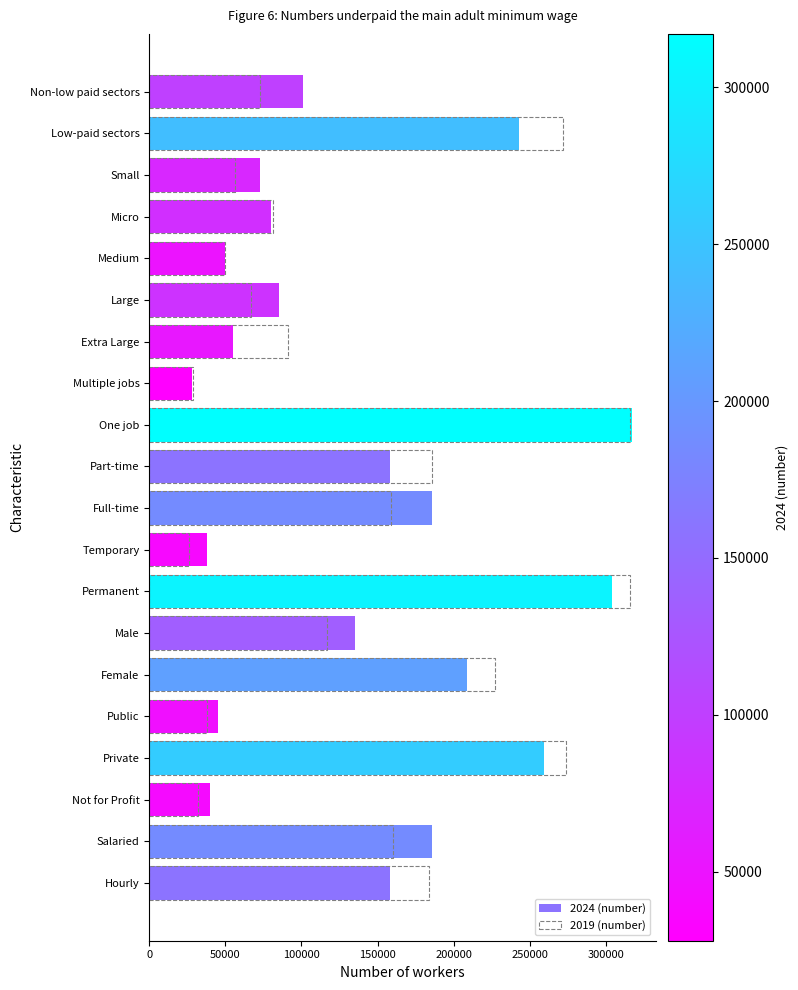

How many categories are shown in the chart?

20